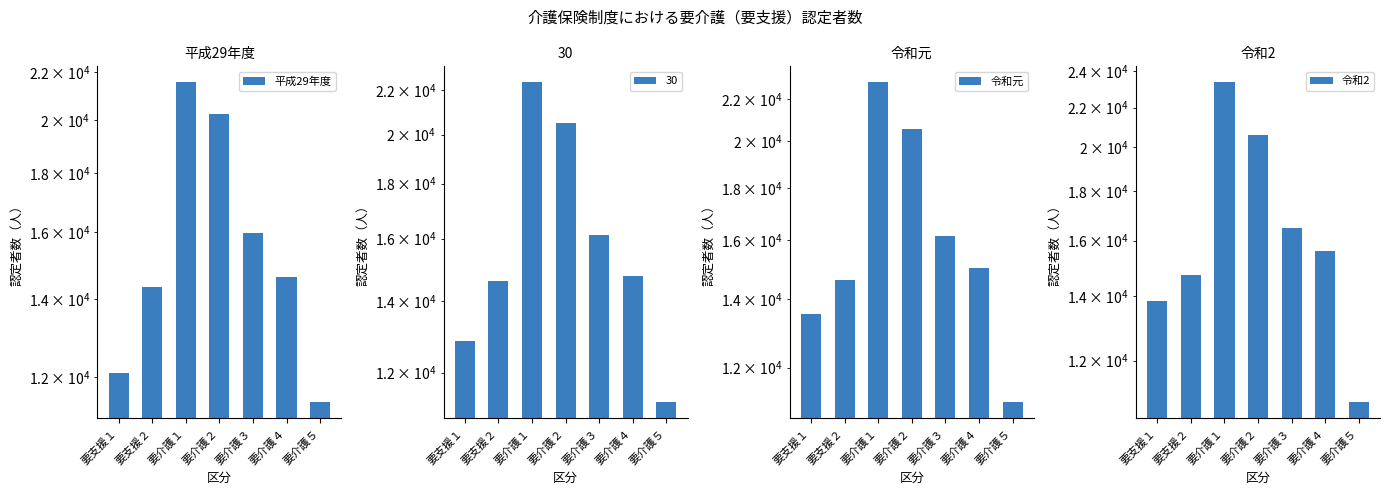

What is the total value across all series at 要介護４?

45269